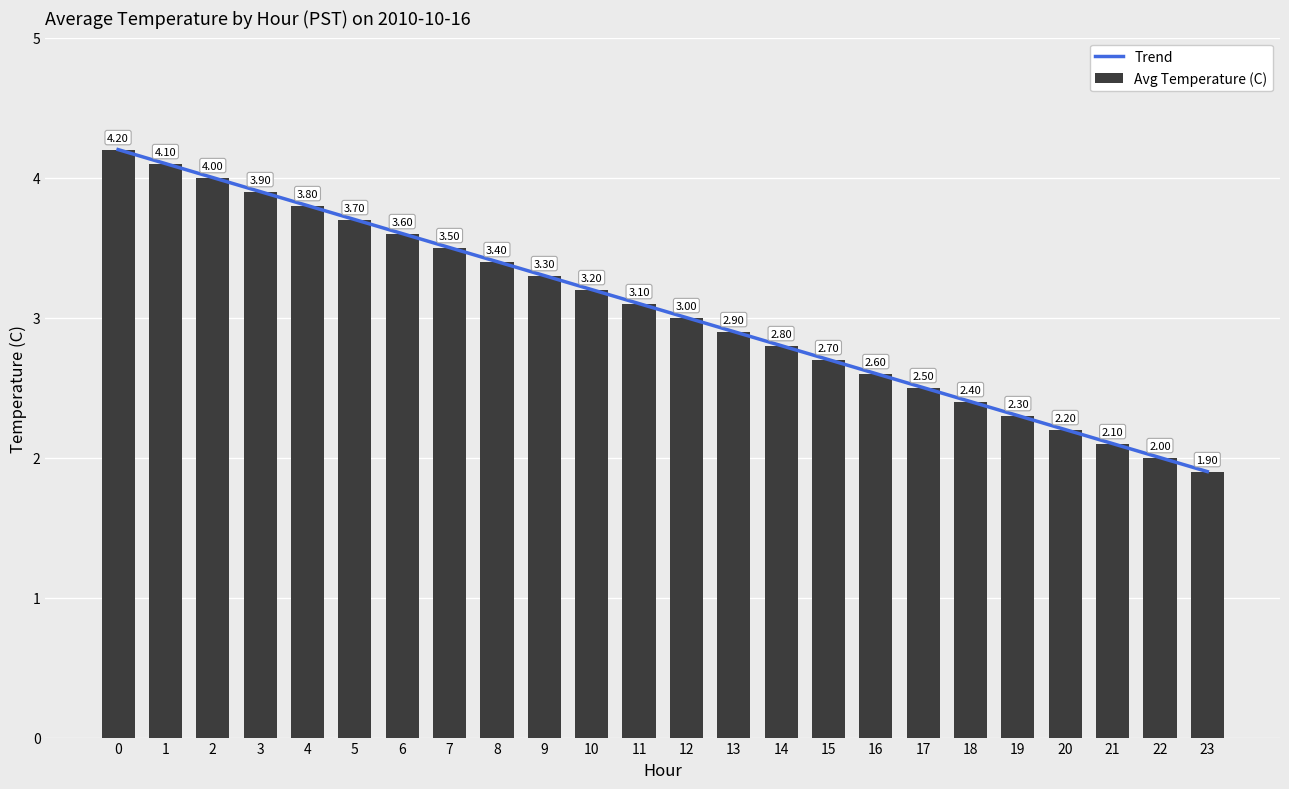

What is the sum of all Trend values?

73.2